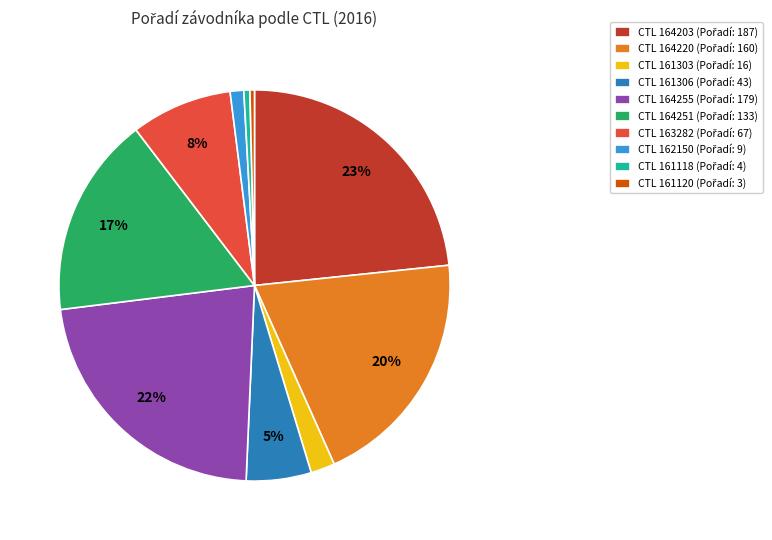

Is there a majority slice in this chart?

No